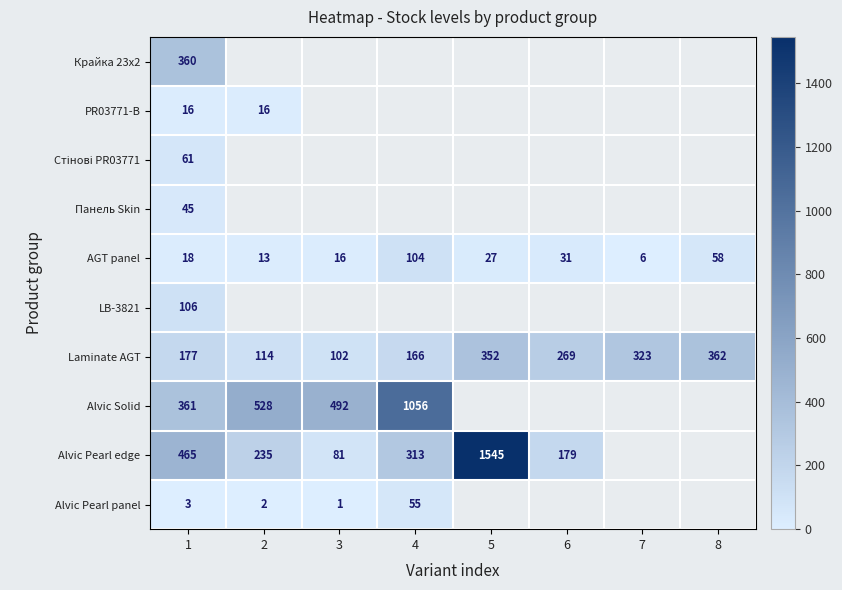

At which label is Laminate AGT closest to 232?

6